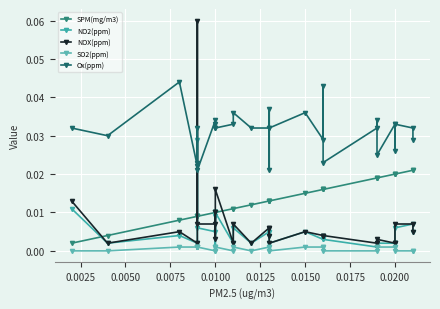

True or false: SO2(ppm) and SPM(mg/m3) intersect in this chart.

False